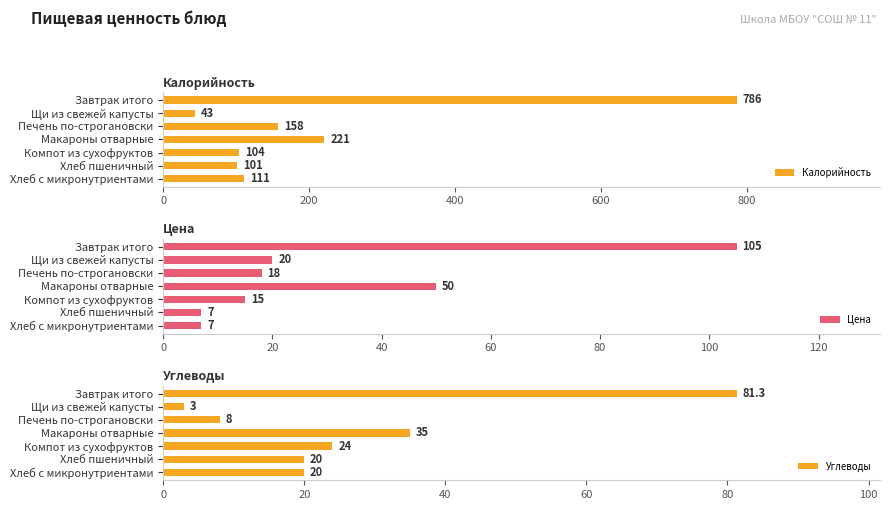

What is the highest value of the Калорийность series?

786